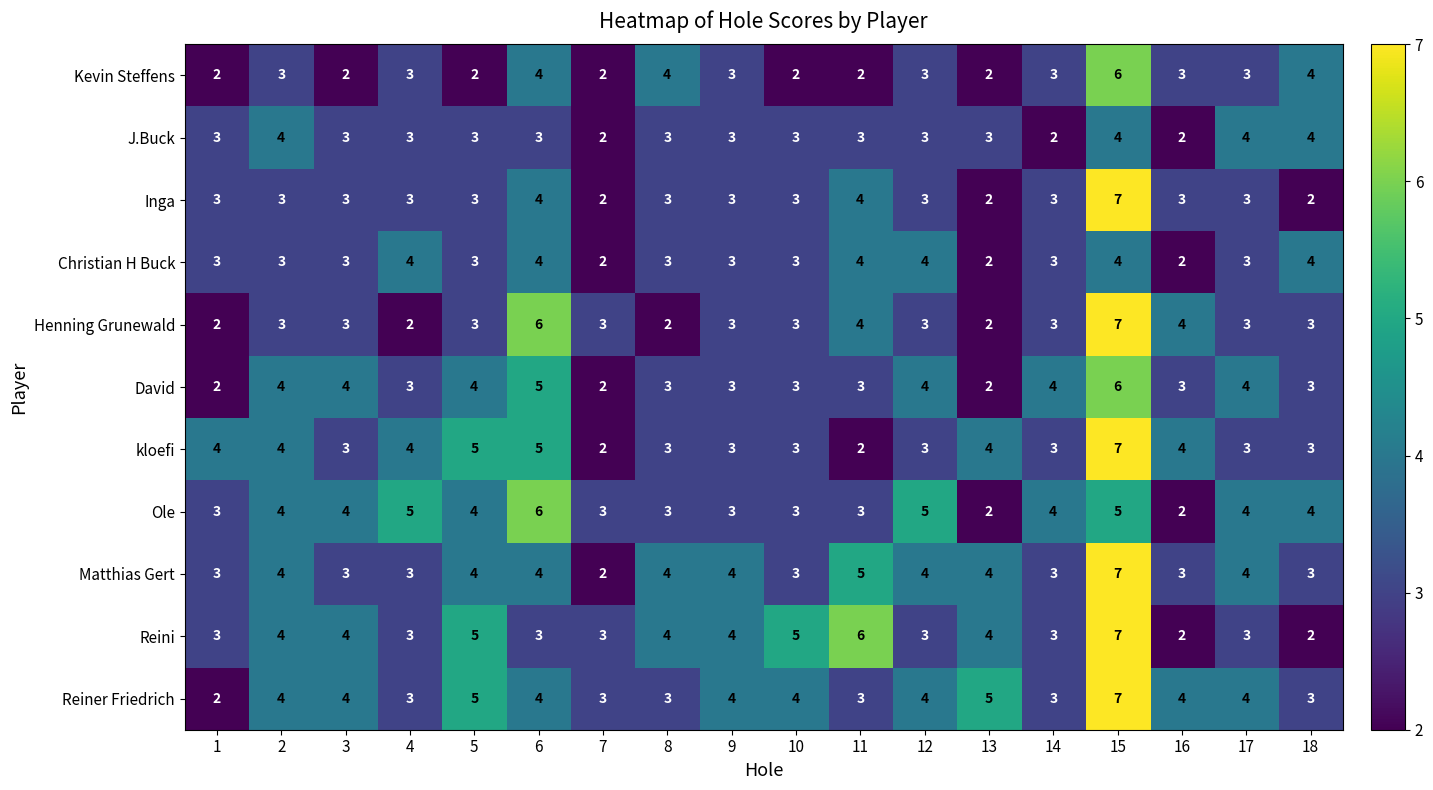

What is the difference between the highest and lowest values at 11?

4